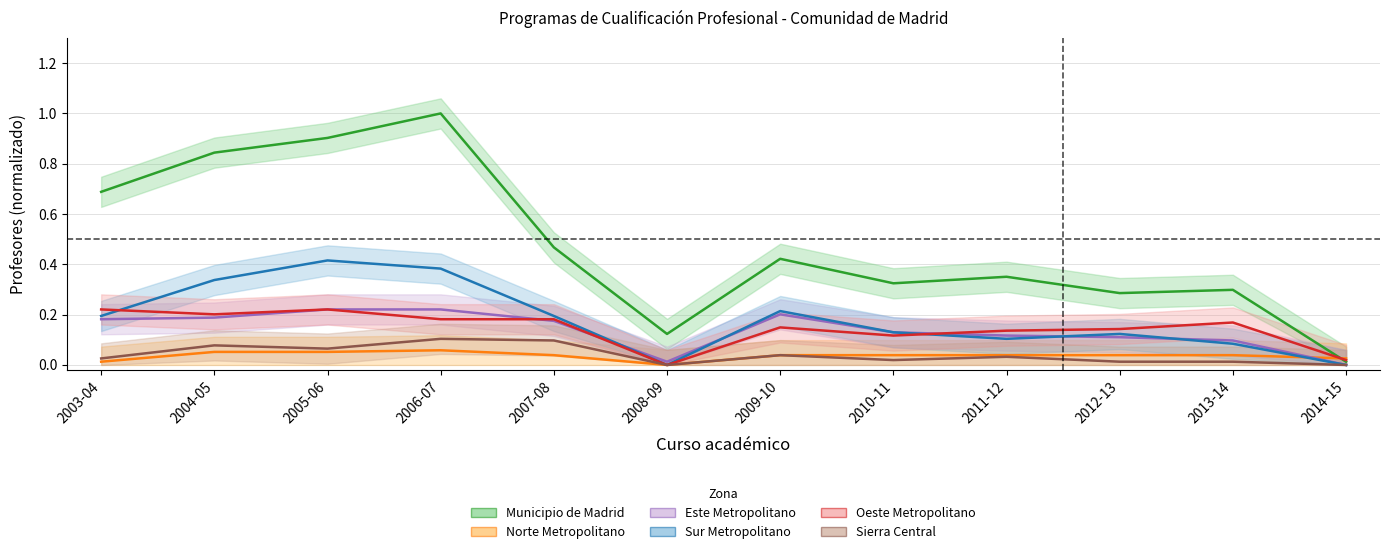

Reading left to right, what are all the values shown in this chart?

Municipio de Madrid: 0.7	0.8	0.9	1.0	0.5	0.1	0.4	0.3	0.4	0.3	0.3	0.0
Norte Metropolitano: 0.0	0.1	0.1	0.1	0.0	0.0	0.0	0.0	0.0	0.0	0.0	0.0
Este Metropolitano: 0.2	0.2	0.2	0.2	0.2	0.0	0.2	0.1	0.1	0.1	0.1	0.0
Sur Metropolitano: 0.2	0.3	0.4	0.4	0.2	0.0	0.2	0.1	0.1	0.1	0.1	0.0
Oeste Metropolitano: 0.2	0.2	0.2	0.2	0.2	0.0	0.1	0.1	0.1	0.1	0.2	0.0
Sierra Central: 0.0	0.1	0.1	0.1	0.1	0.0	0.0	0.0	0.0	0.0	0.0	0.0